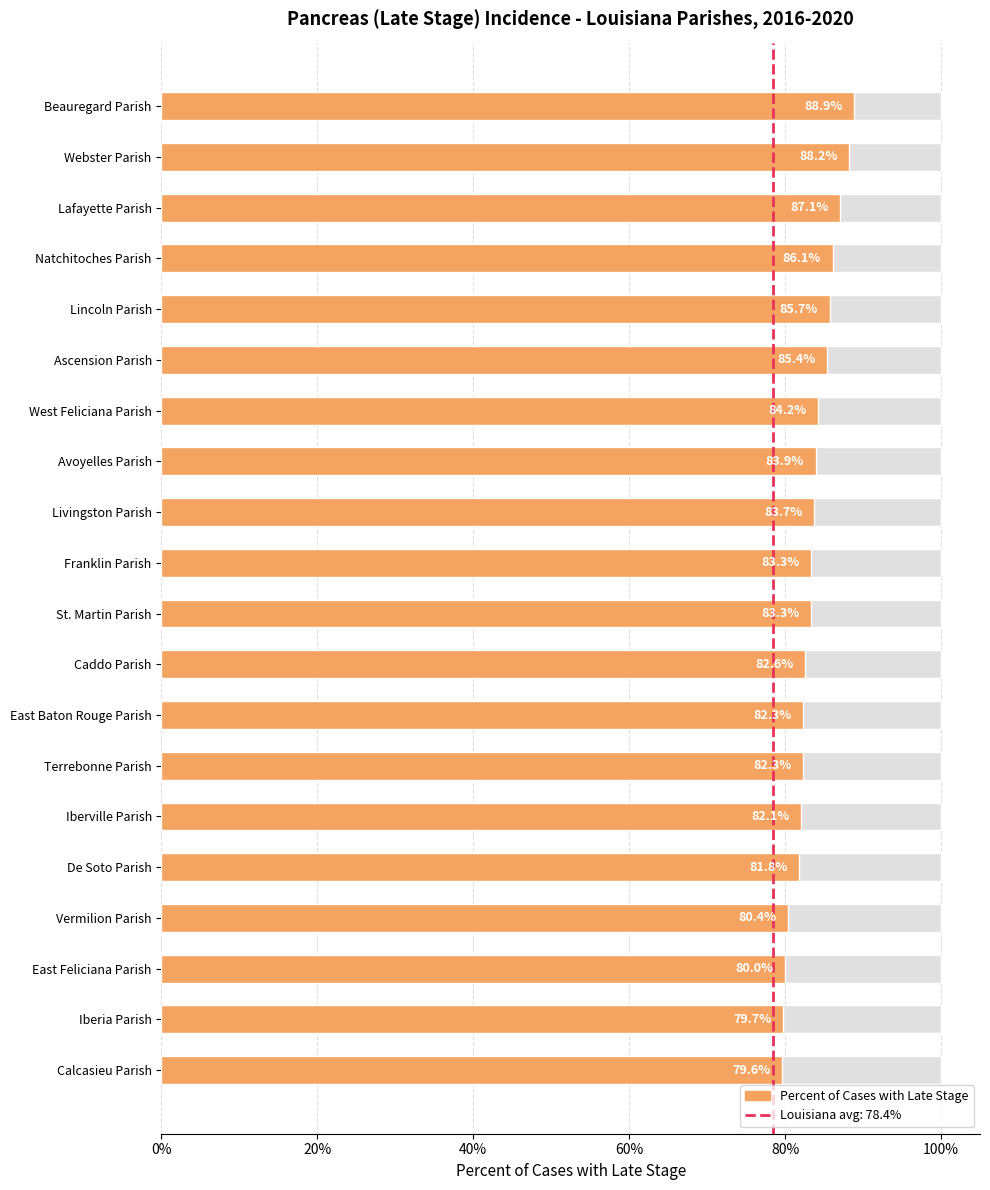

Are the bars grouped side by side (vs. stacked)?

No